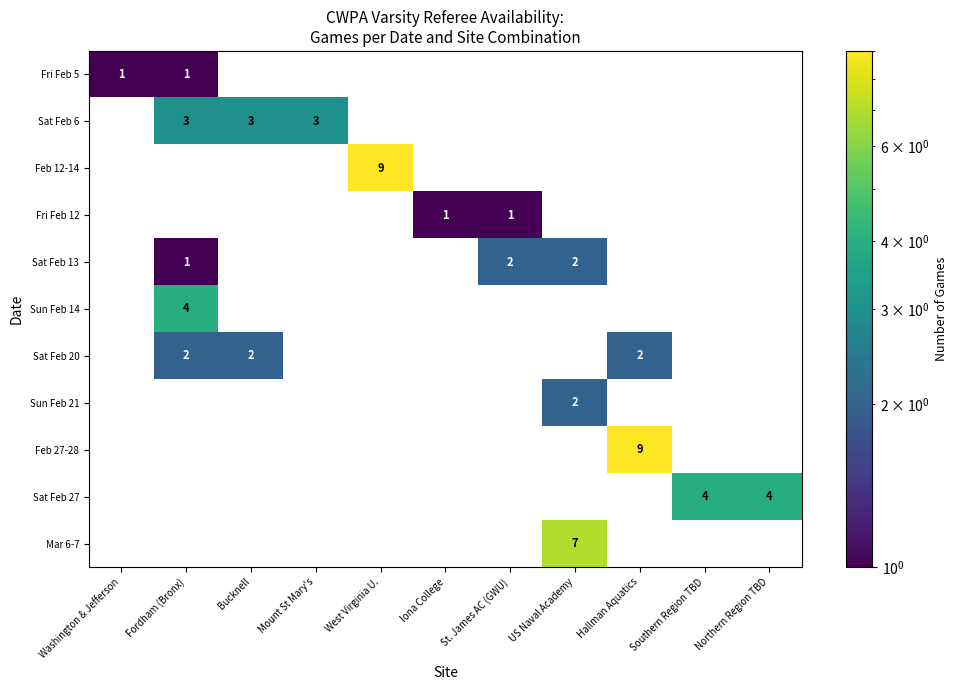

How many categories are shown in the chart?

11